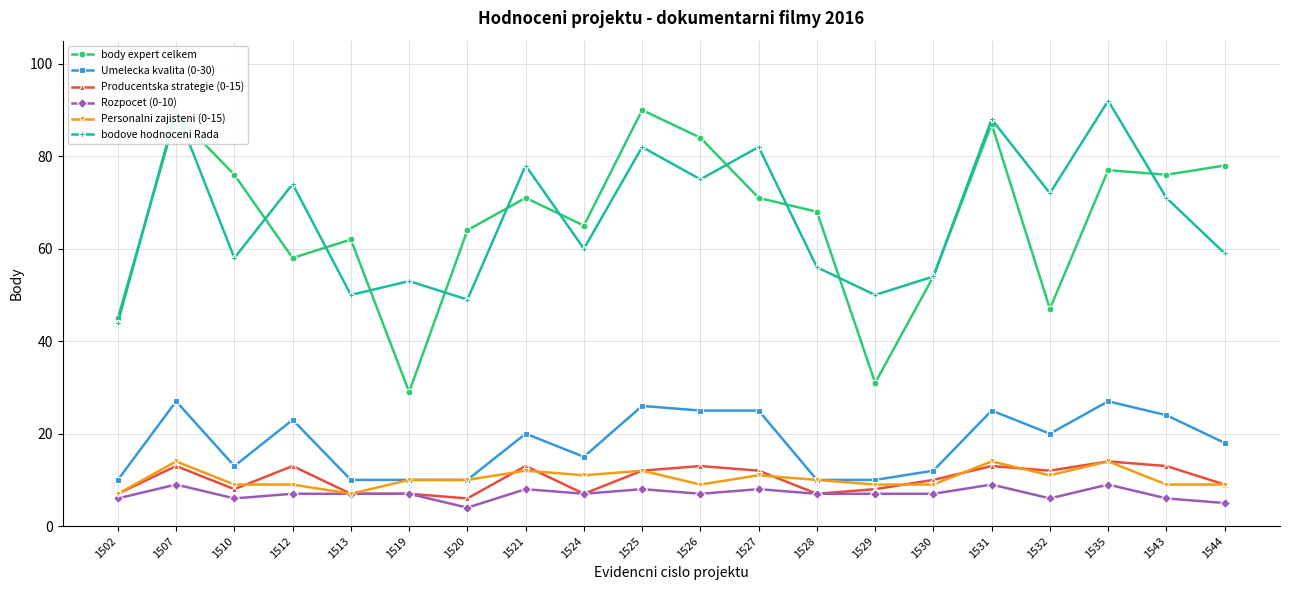

Count the number of data series in this chart.

6